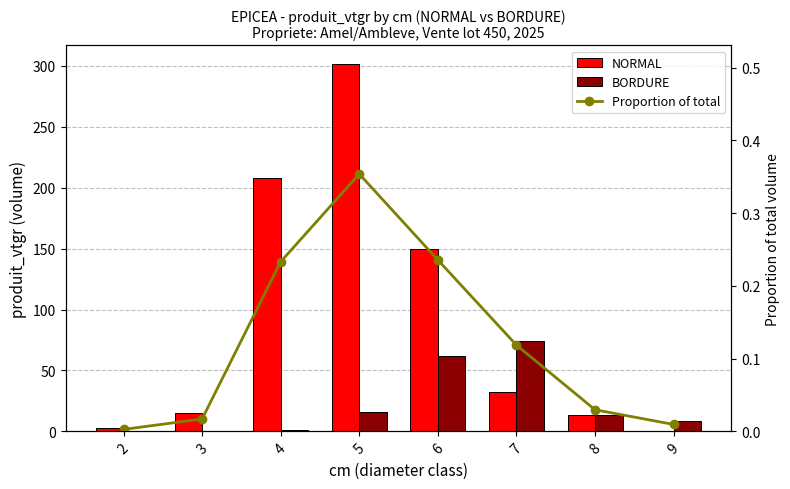

What is the sum of all BORDURE values?

175.2